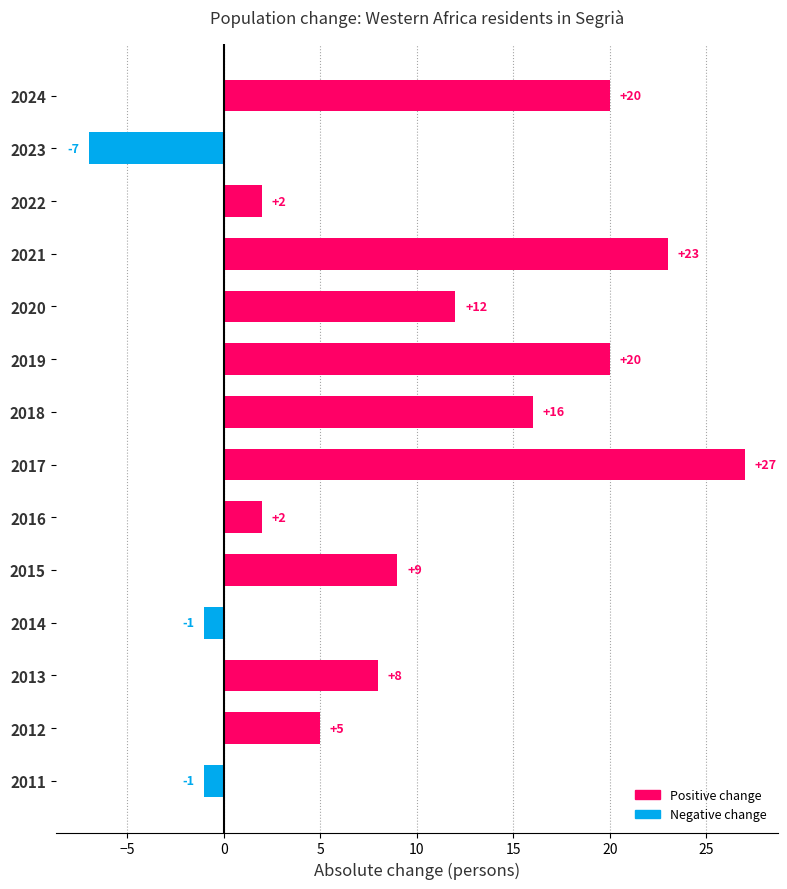

The value at 2019 is 20. True or false?

True